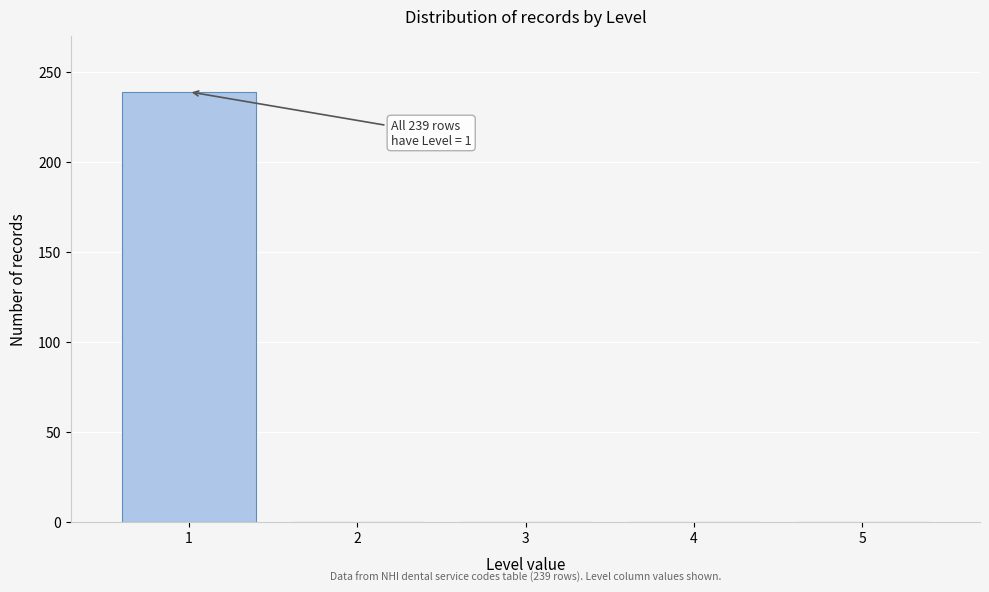

Reading left to right, extract all data points from this chart.

1=239	2=0	3=0	4=0	5=0